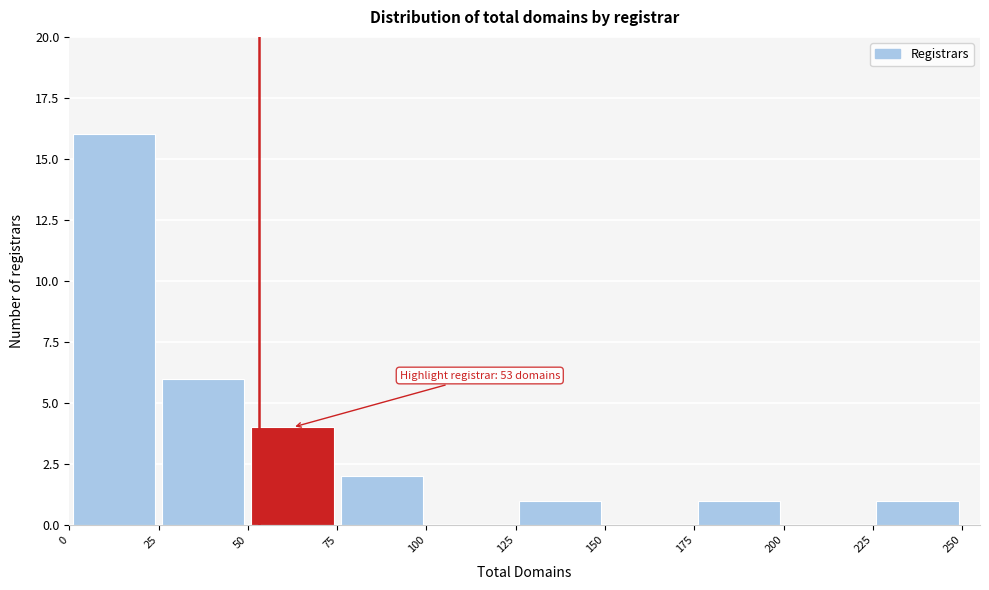

Which range on the x-axis has the tallest bar?

0 to 25